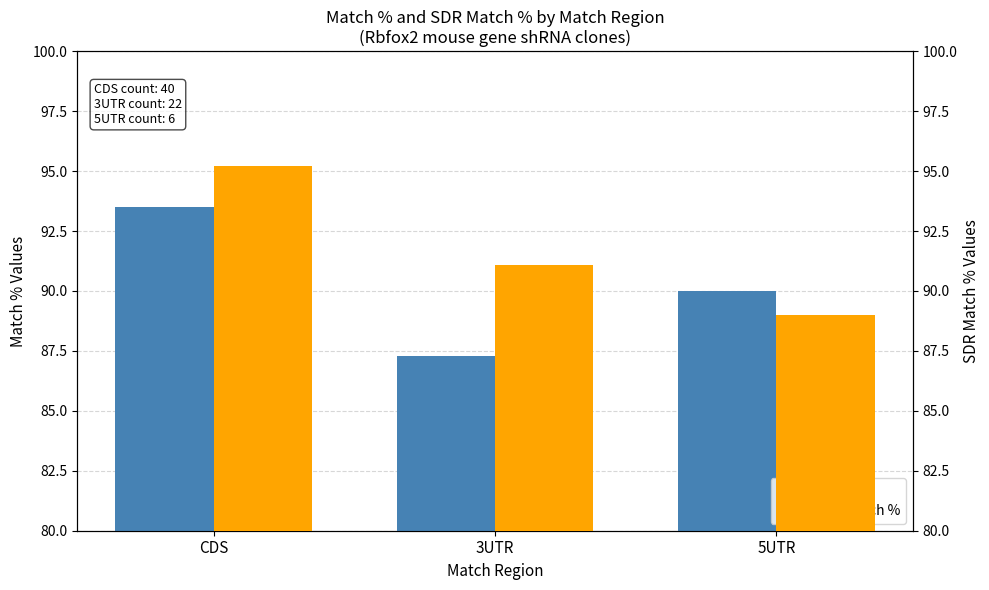

Is it true that Match % equals 90.0 at 5UTR?

True